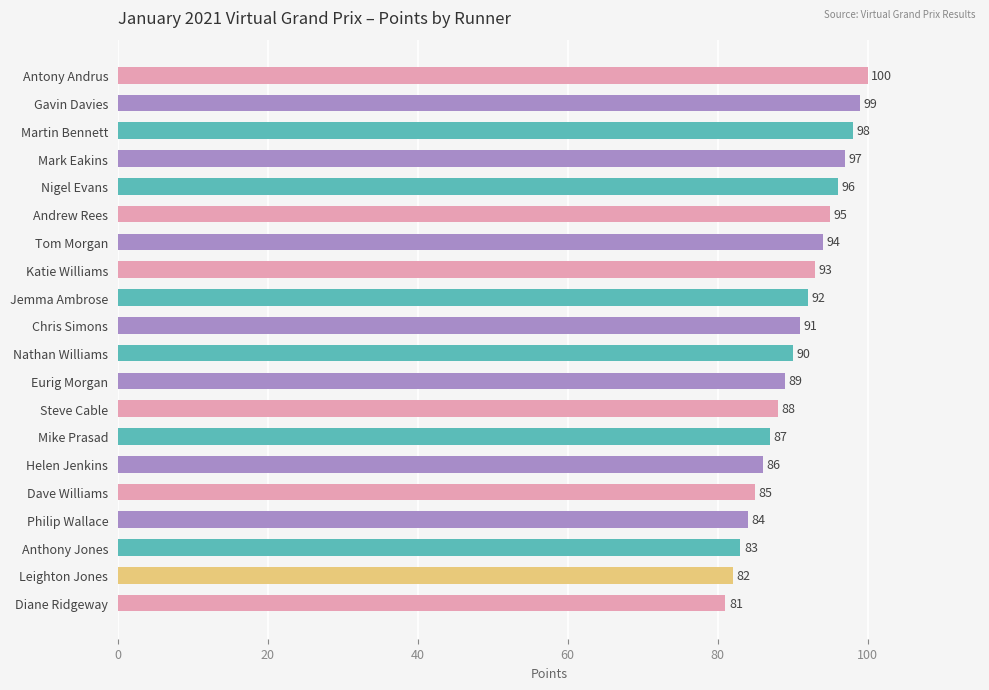

What is the sum of all values?

1810